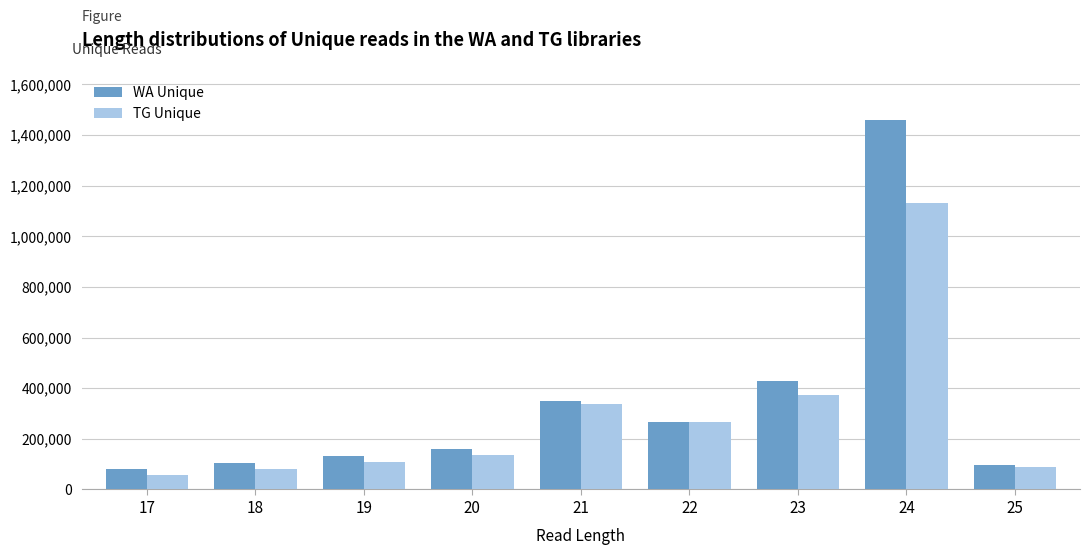

True or false: TG Unique has a value of 106708 at 19.

True